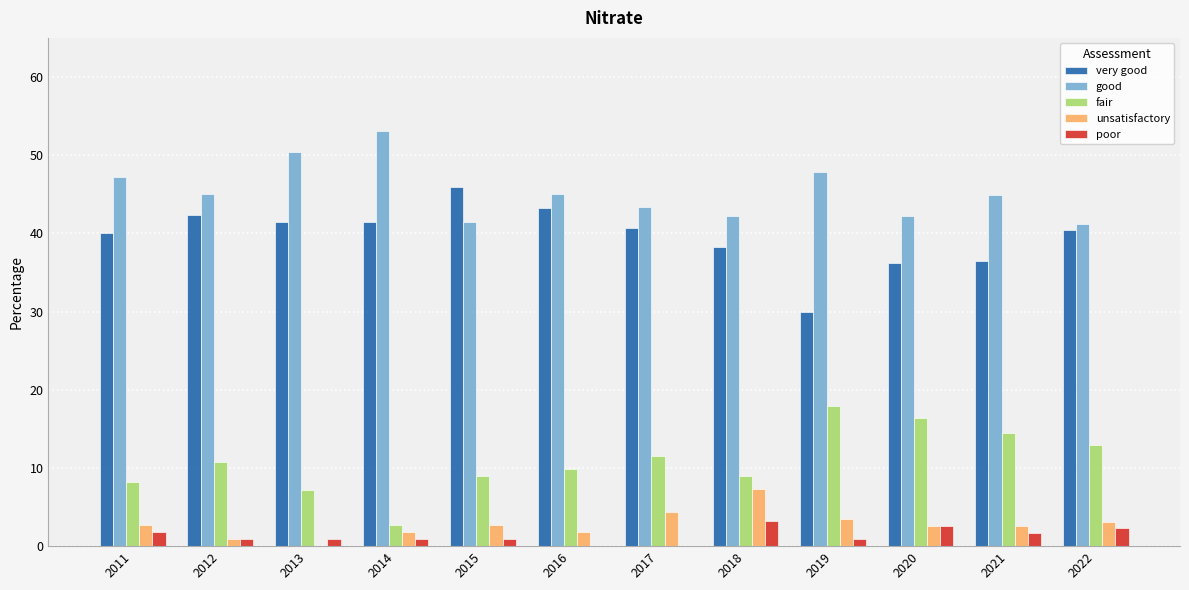

What value does the very good series have at 2016?

43.2